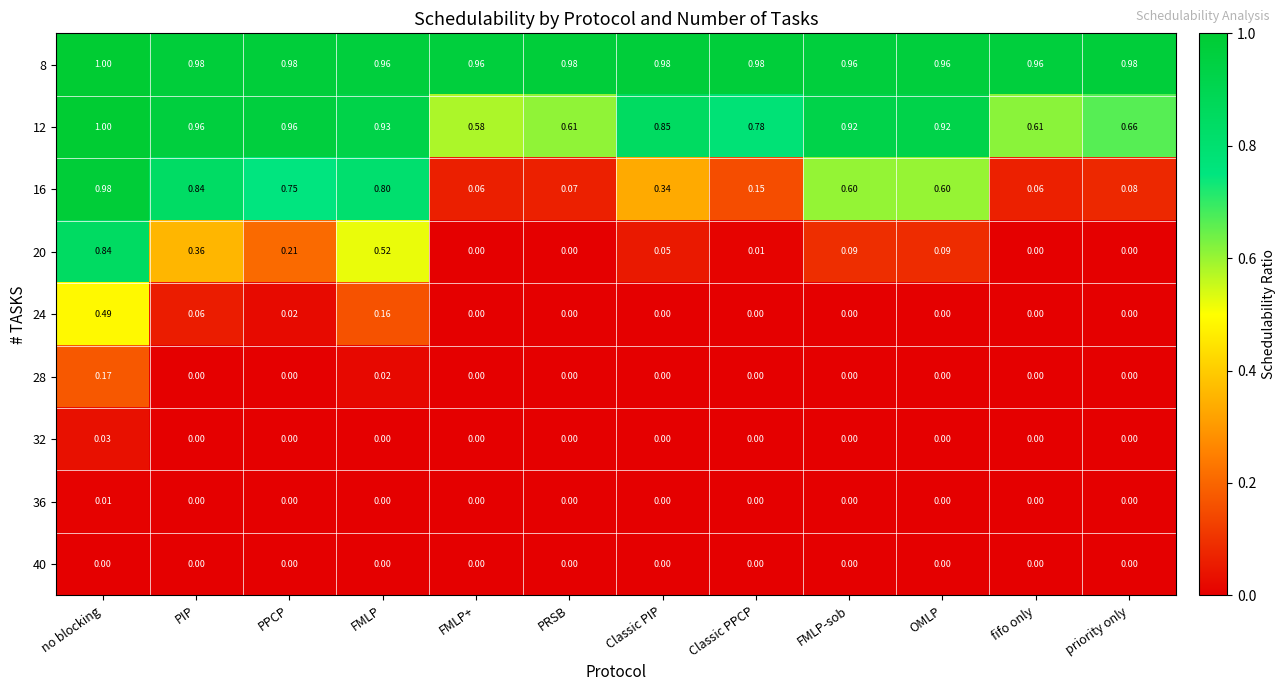

At which category is the sum across all series the highest?

no blocking